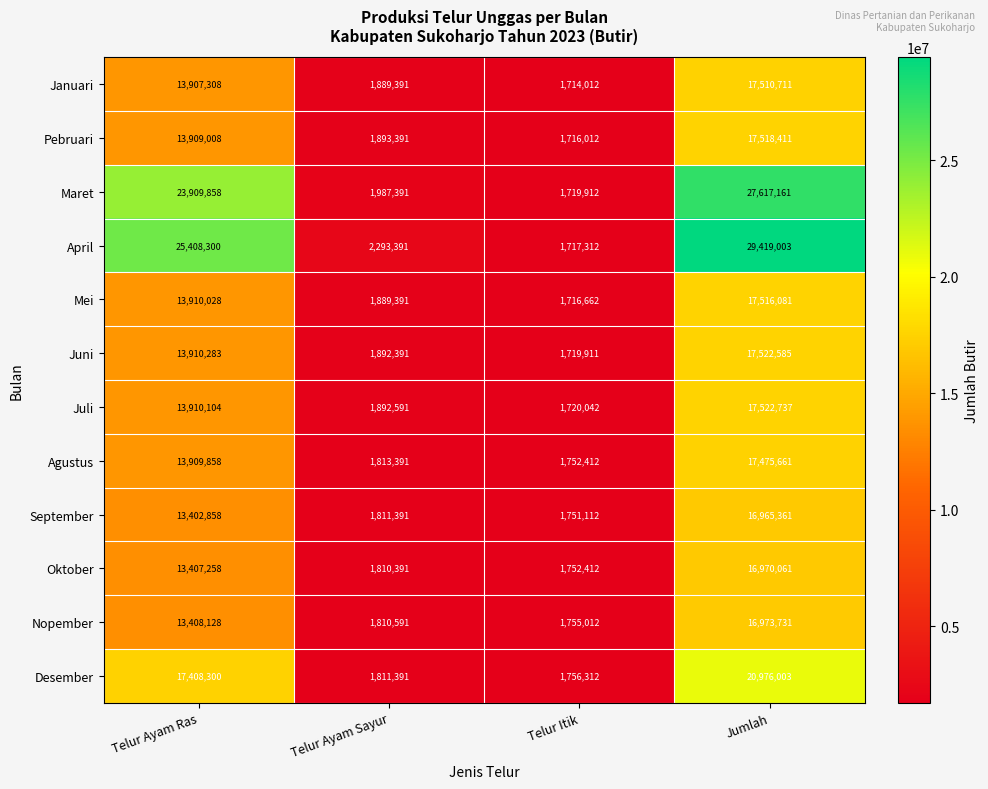

Is it true that Mei equals 13910028 at Telur Ayam Ras?

True